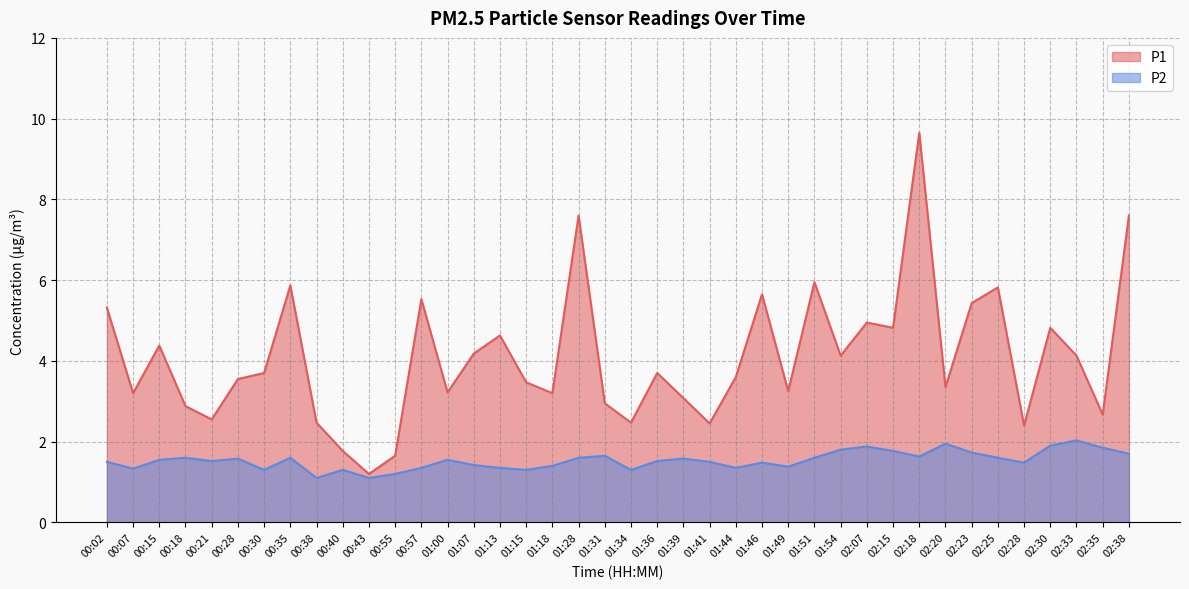

What is the total value across all series at 01:00?

4.8